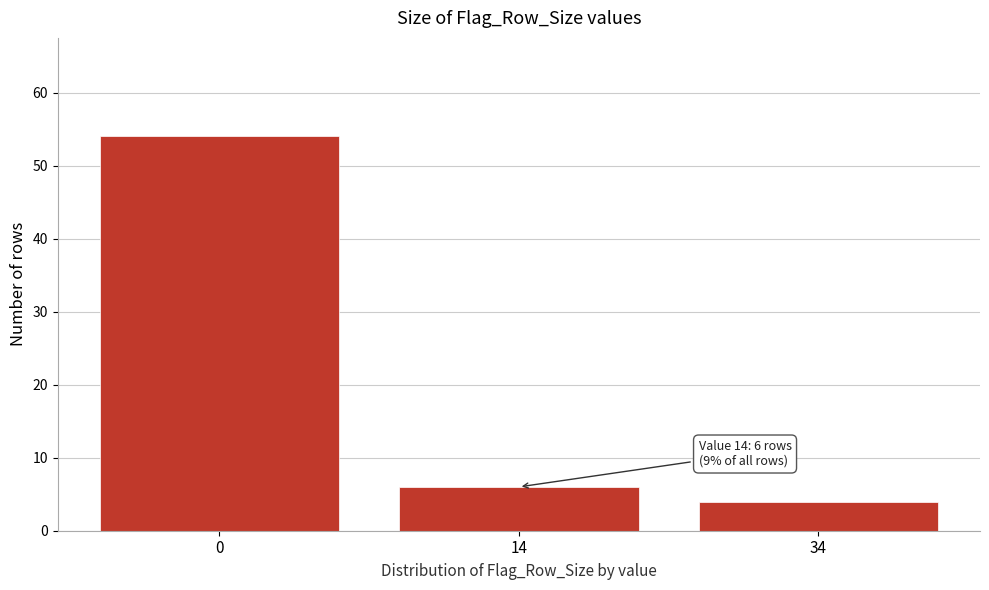

Reading left to right, what are all the values shown in this chart?

0=54	14=6	34=4